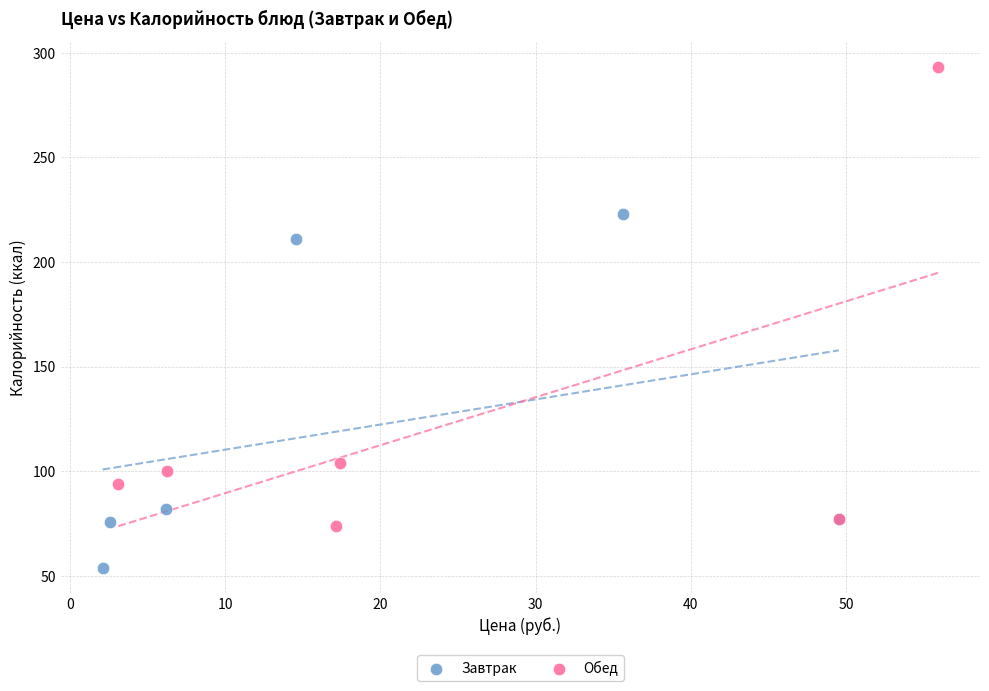

Which series contains the highest Y value?

Обед